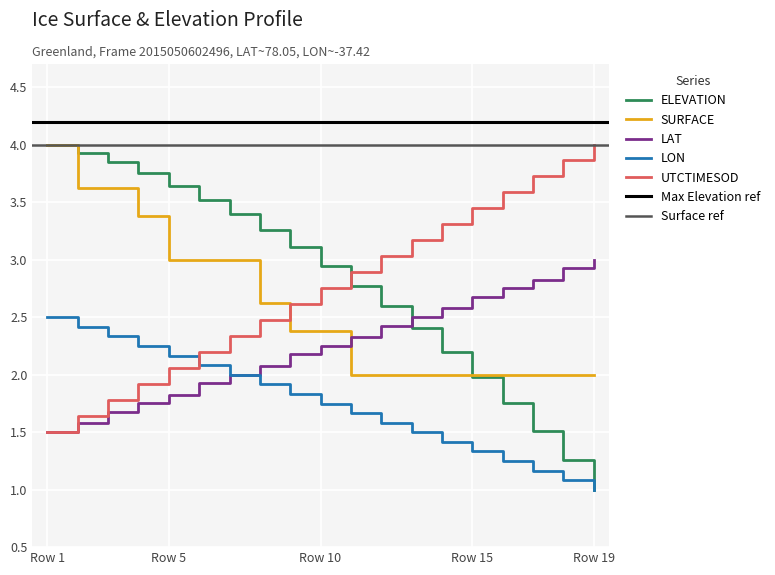

What is the difference between the SURFACE values at 13 and 5?

1.0